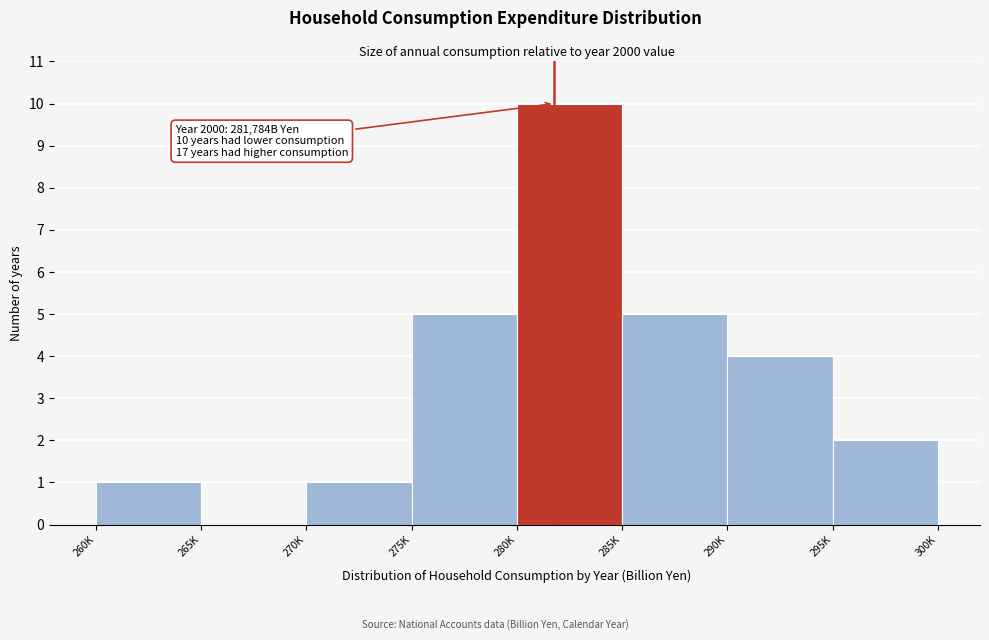

Reading left to right, extract all data points from this chart.

260K=1	265K=0	270K=1	275K=5	280K=10	285K=5	290K=4	295K=2